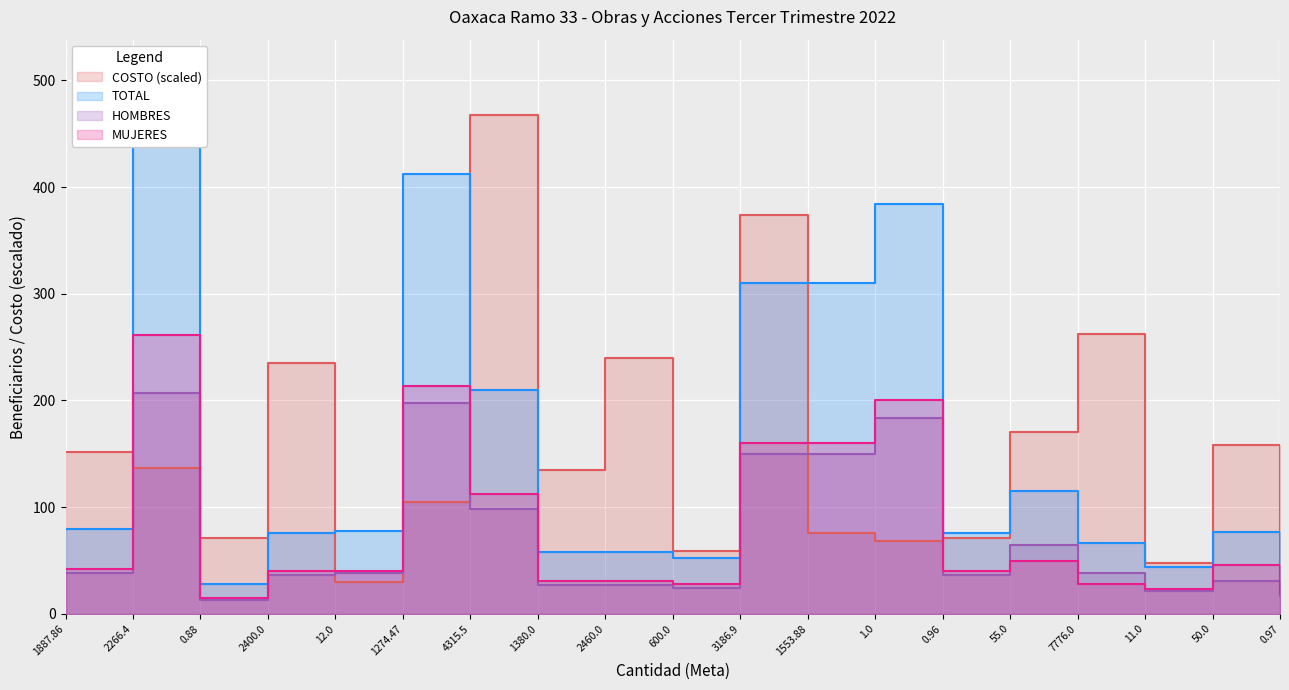

Which series changed the most between 1.0 and 7776.0?

TOTAL